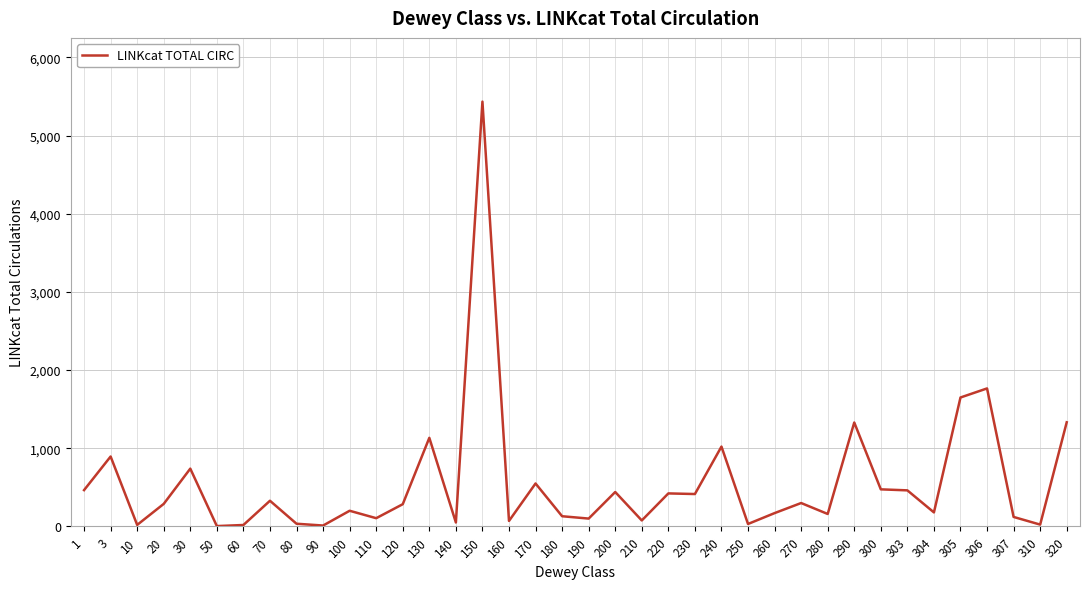

Which label corresponds to the largest value in the chart?

150